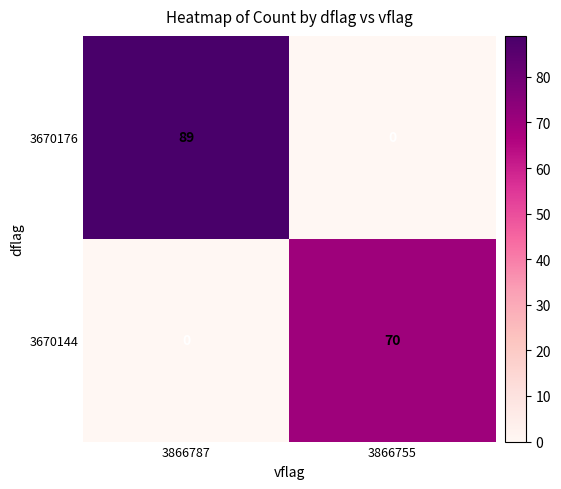

What is the maximum value shown in the chart?

89